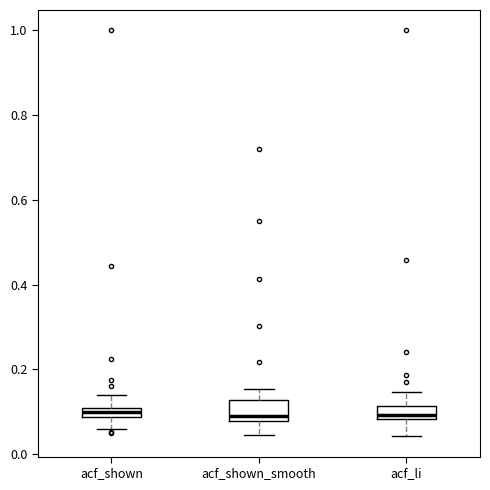

Where does the lower whisker of the box for acf_li end on the y-axis? The values are not printed on the chart, so give them approximately, as read against the axis.

0.04